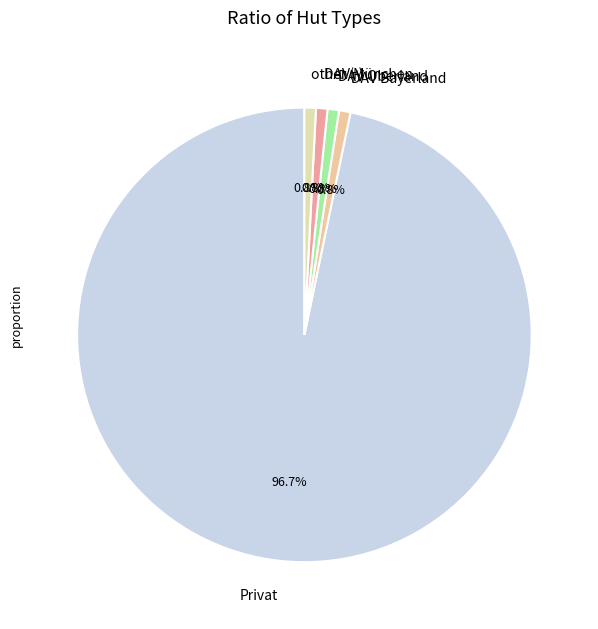

To the nearest percent, what is the average slice percentage?

20%